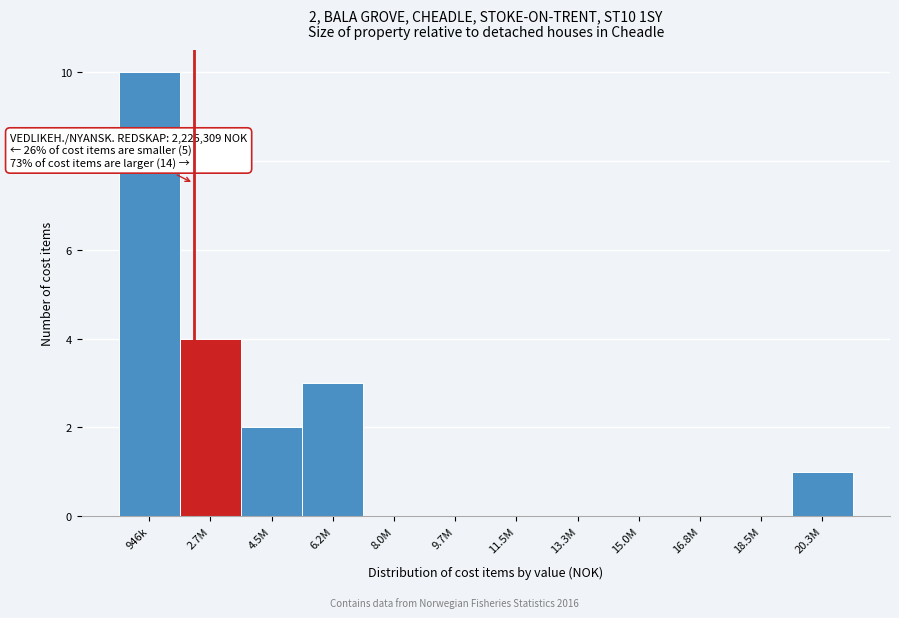

Reading left to right, extract all data points from this chart.

946k=10	2.7M=4	4.5M=2	6.2M=3	8.0M=0	9.7M=0	11.5M=0	13.3M=0	15.0M=0	16.8M=0	18.5M=0	20.3M=1